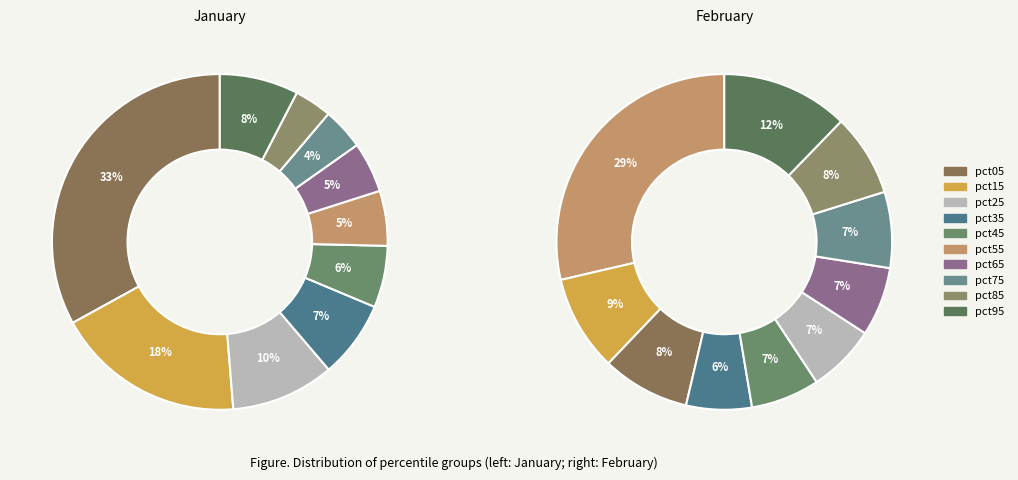

Is the sum of 3 and 8 greater than half?

No